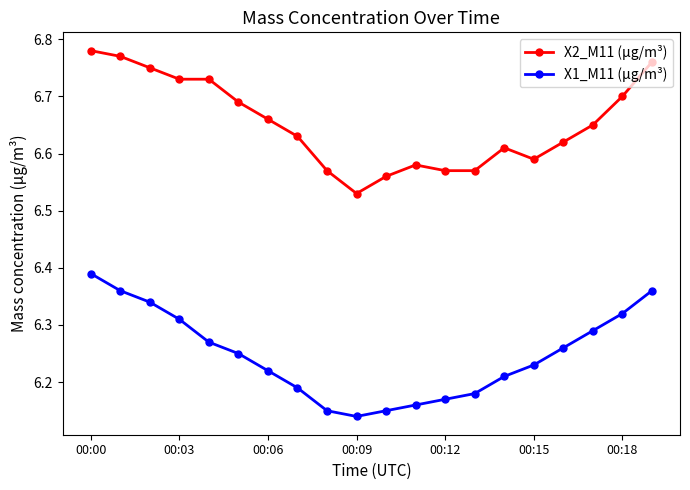

What are all the series names shown in the legend?

X2_M11 (μg/m³), X1_M11 (μg/m³)